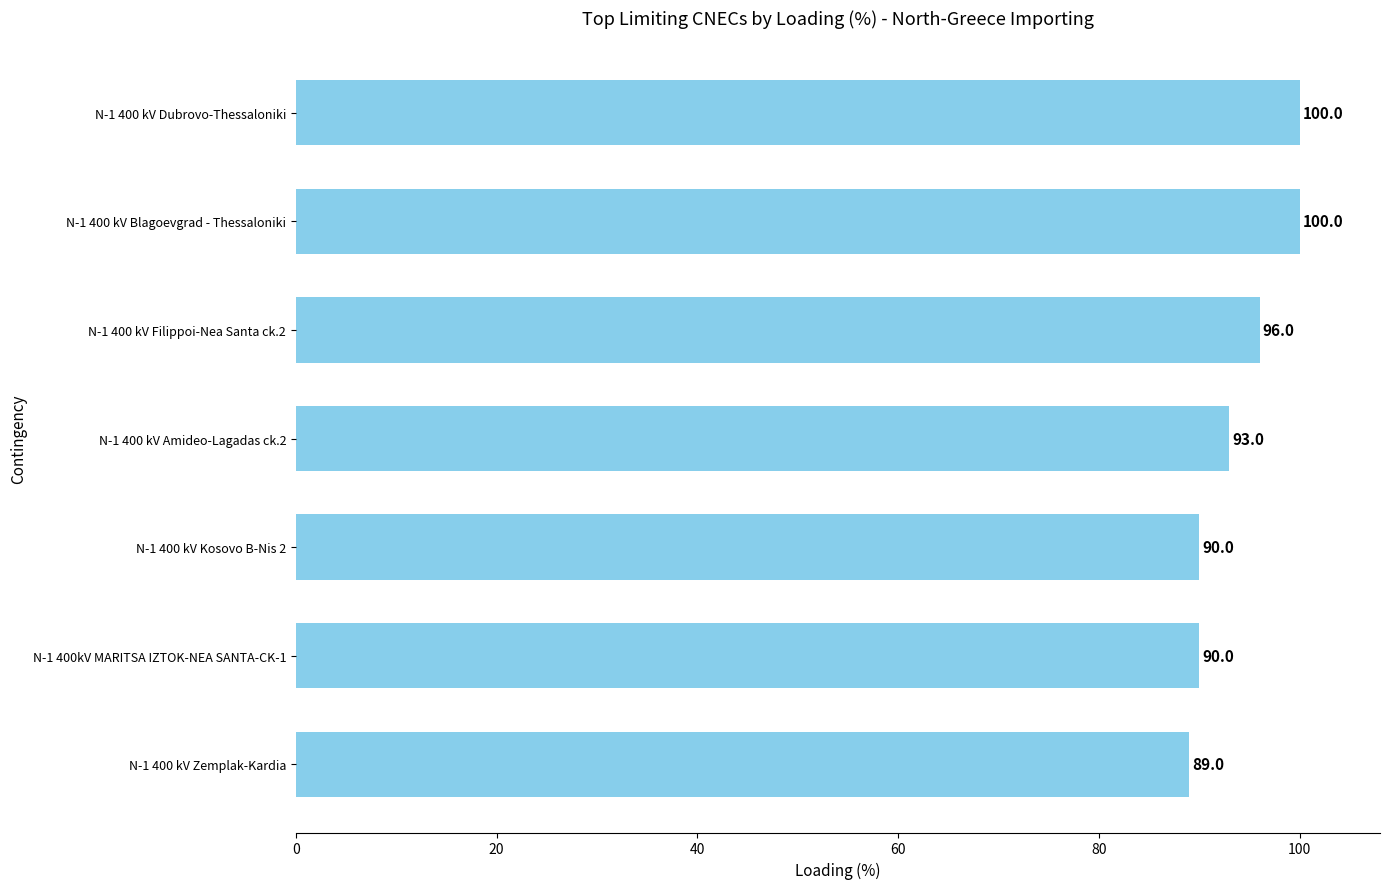

Is it true that the value at N-1 400 kV Zemplak-Kardia is 145?

False